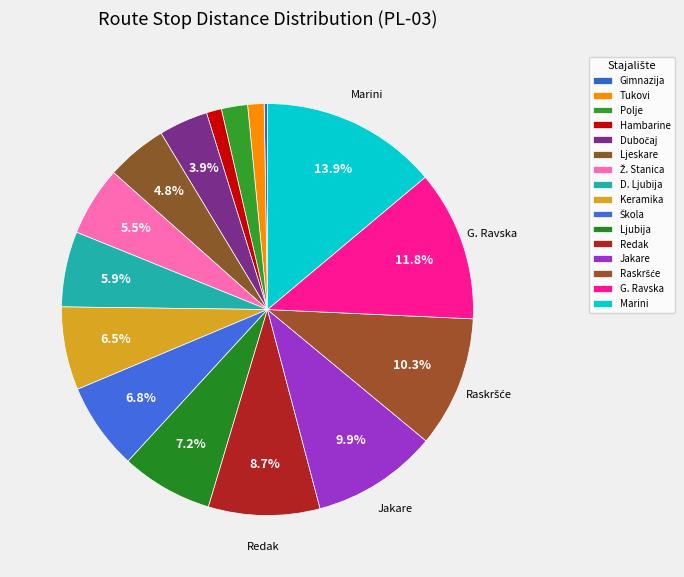

To the nearest percent, what portion does Ljubija represent?

7%